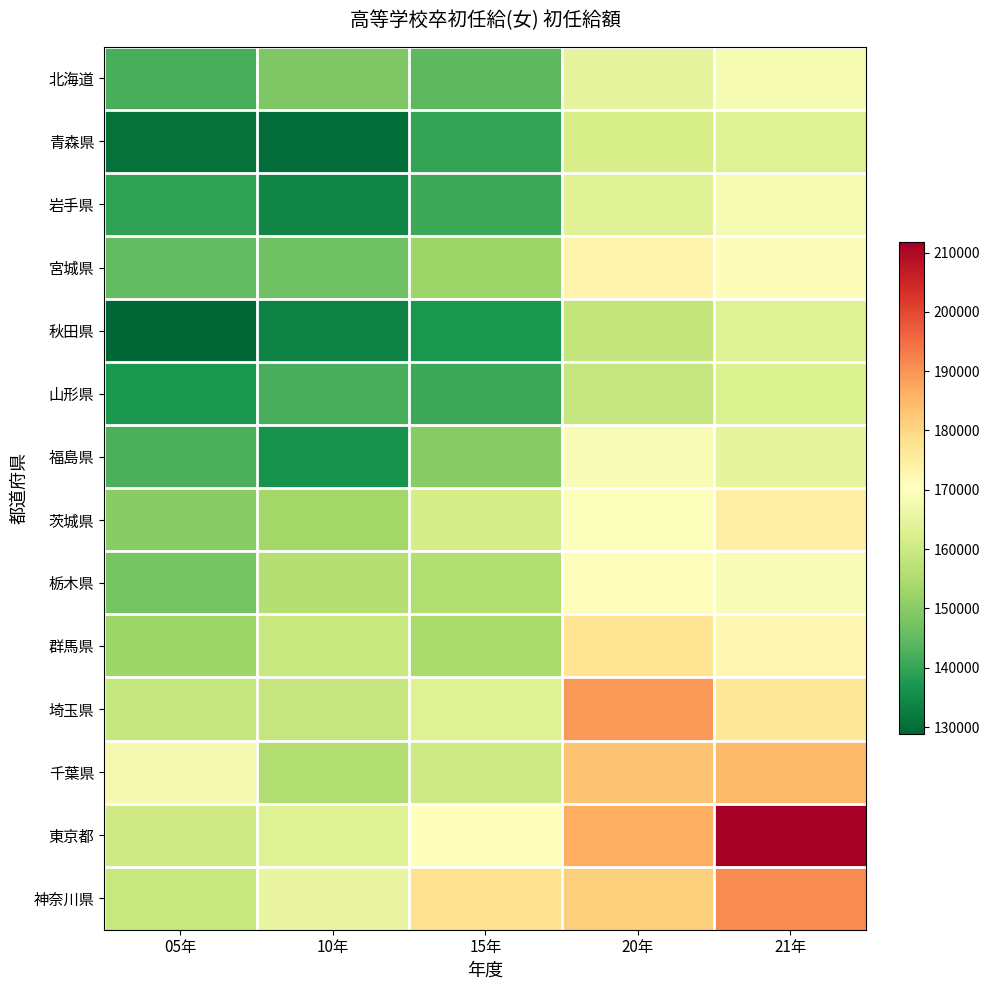

Reading left to right, transcribe all the data shown in this chart.

北海道: 05年=142100	10年=148700	15年=144500	20年=165000	21年=168400
青森県: 05年=130700	10年=129800	15年=139900	20年=161800	21年=163200
岩手県: 05年=139500	10年=134300	15年=140800	20年=163700	21年=168400
宮城県: 05年=145300	10年=146700	15年=152700	20年=173100	21年=169400
秋田県: 05年=128800	10年=133400	15年=137000	20年=158500	21年=163200
山形県: 05年=137300	10年=142400	15年=141100	20年=158700	21年=162700
福島県: 05年=142500	10年=136500	15年=149900	20年=169100	21年=164800
茨城県: 05年=150100	10年=153500	15年=161500	20年=169800	21年=174200
栃木県: 05年=147600	10年=156300	15年=155900	20年=170600	21年=169100
群馬県: 05年=152900	10年=159000	15年=154400	20年=177200	21年=172300
埼玉県: 05年=158600	10年=158700	15年=163200	20年=189600	21年=176500
千葉県: 05年=167700	10年=155900	15年=160500	20年=183300	21年=184500
東京都: 05年=160300	10年=163400	15年=170500	20年=186700	21年=211700
神奈川県: 05年=159100	10年=165700	15年=177700	20年=181200	21年=191000